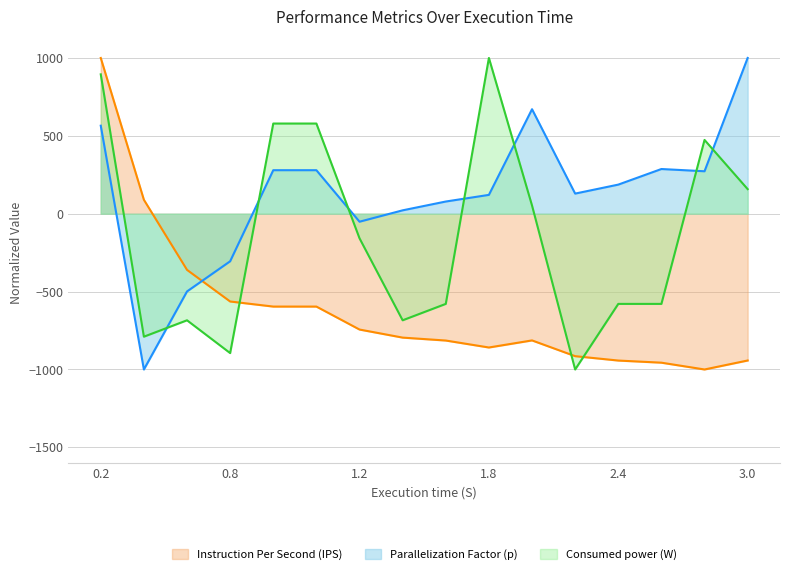

What is the maximum value shown in the chart?

1000.0